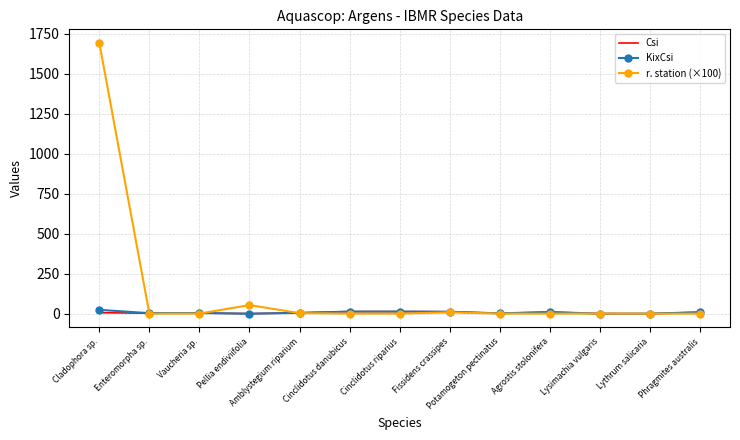

Which series has the largest total across all categories?

r. station (×100)